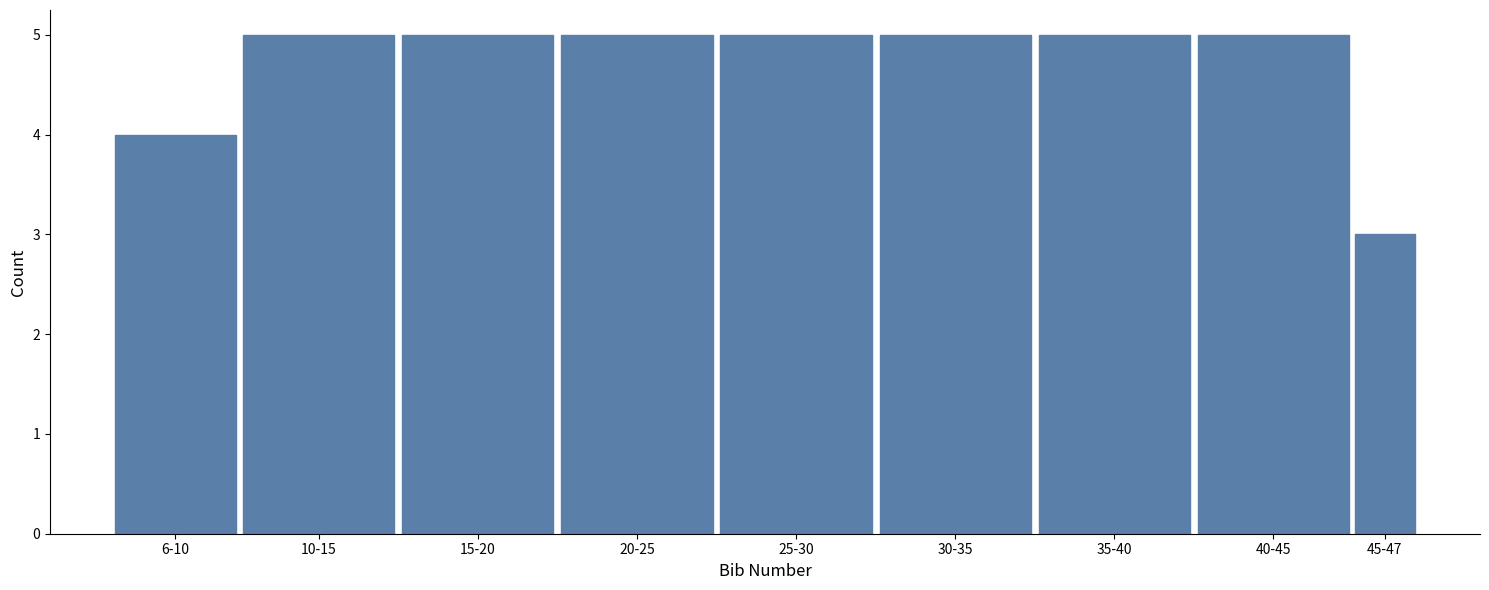

Reading left to right, list all the values displayed in this chart.

4	5	5	5	5	5	5	5	3